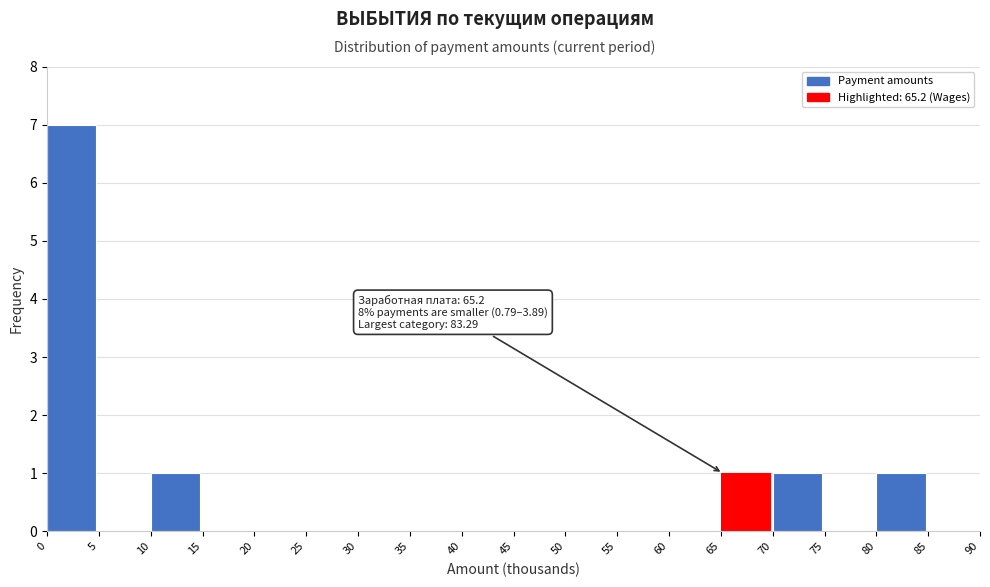

Which range on the x-axis has the tallest bar?

0 to 5